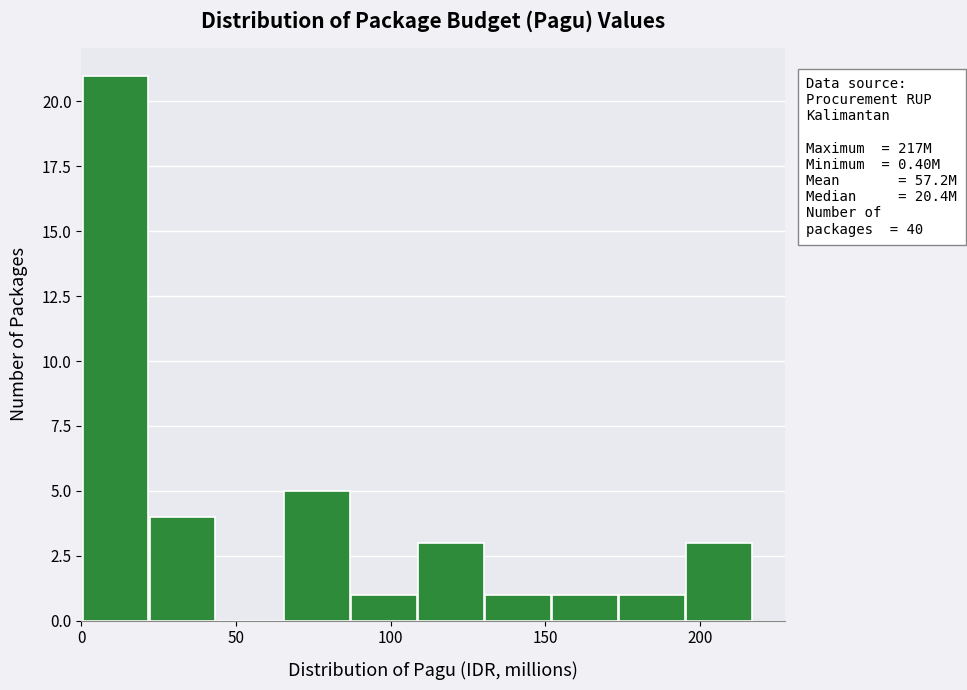

Which range on the x-axis has the tallest bar?

0 to 20